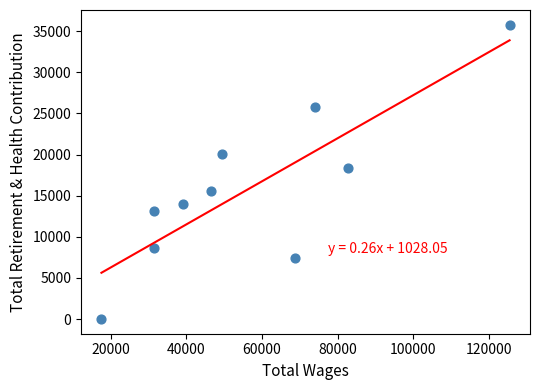

What Y value in the scatter plot is closest to 17892?

18413